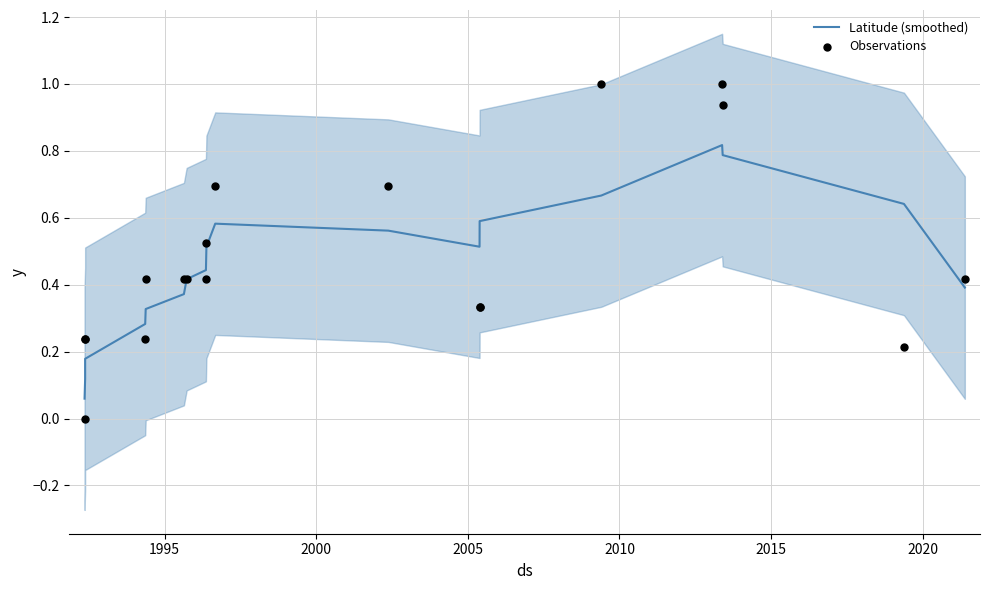

Is the value of Observations at 13 greater than the value of Latitude (smoothed) at 2025?

Yes